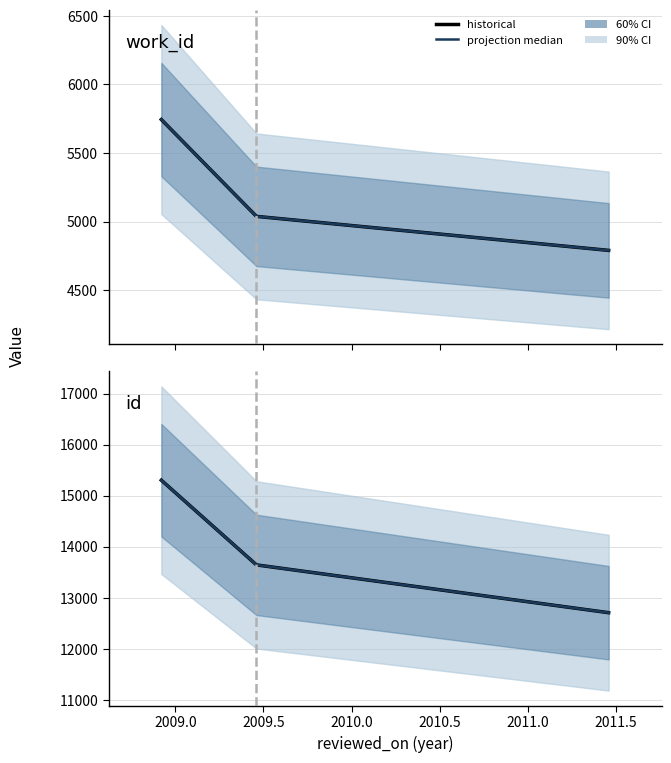

How many work_id (projection median) values are between 4790 and 5744?

3